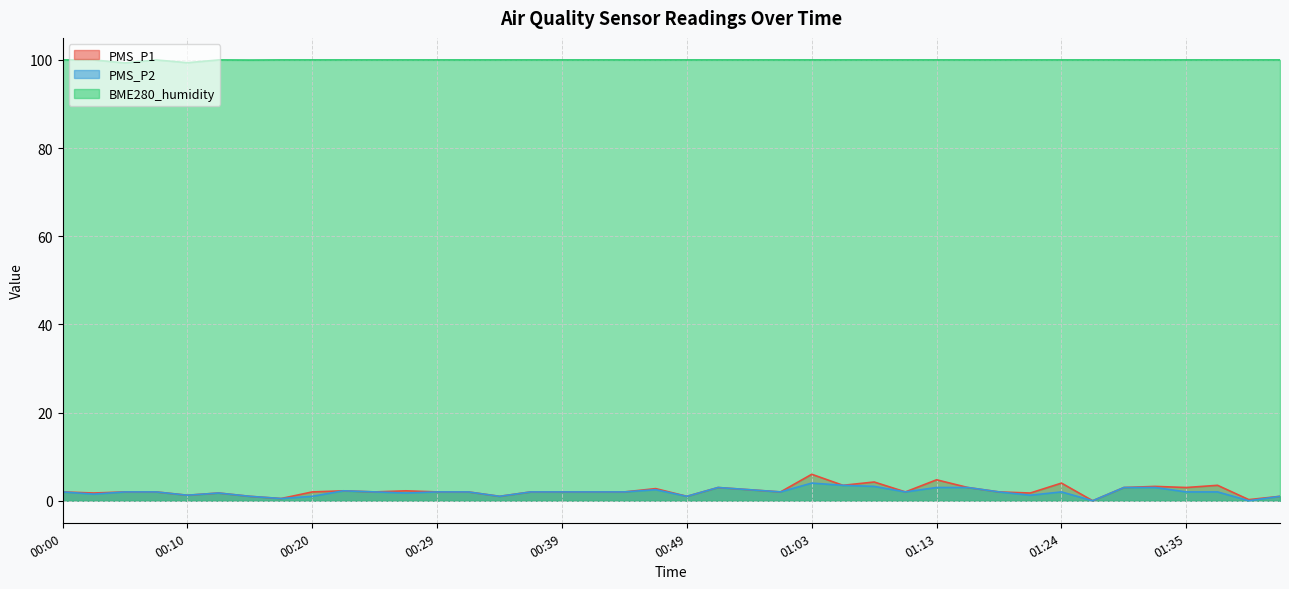

What is the difference between the second highest and minimum values in the PMS_P2 series?

3.5